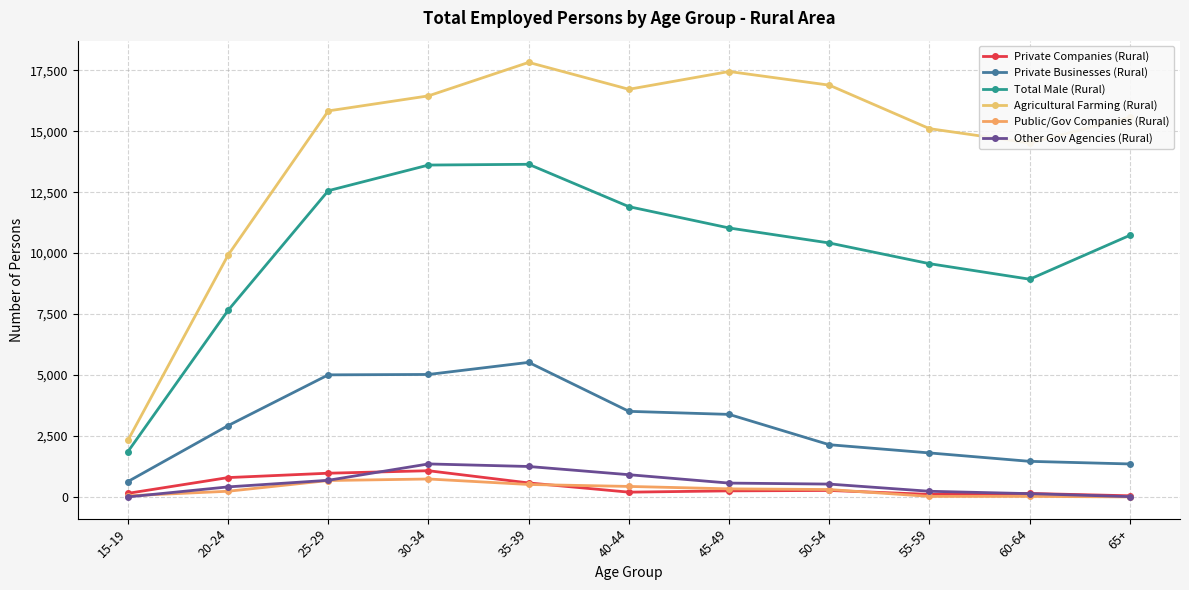

Which label corresponds to the smallest value in the chart?

65+